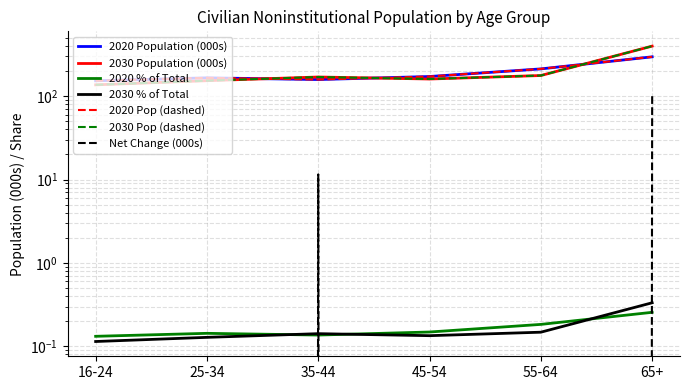

Which series has the largest range (max minus min)?

2030 Population